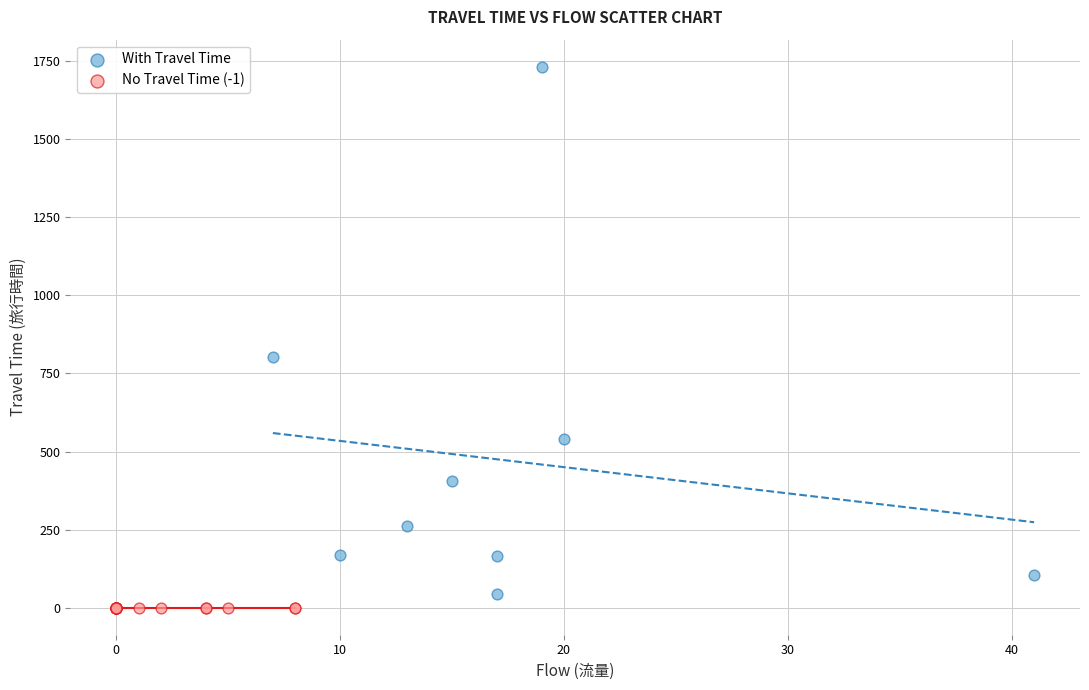

Which series reaches the maximum Y coordinate?

With Travel Time